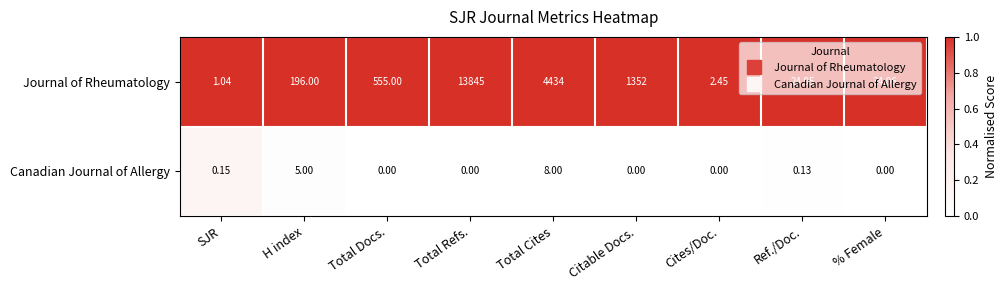

Rank the series at H index from lowest to highest value.

Canadian Journal of Allergy, Journal of Rheumatology